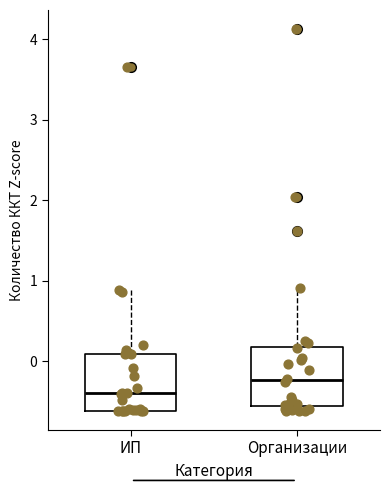

Which box's median line is the highest?

Организации